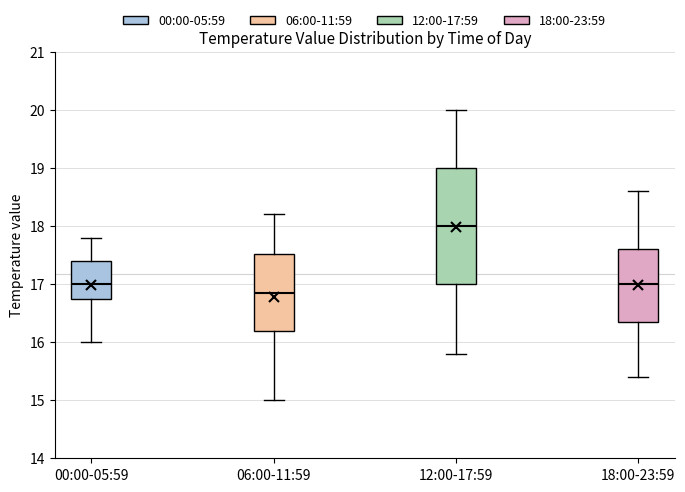

Reading left to right, read every box against the y-axis: the position of its median line, the range the box covers, and the ends of its whiskers. The values are not printed on the chart, so give them approximately, as read against the axis.

00:00-05:59: median 17.0, box 16.8 to 17.4, whiskers 16.0 to 17.8
06:00-11:59: median 16.9, box 16.2 to 17.5, whiskers 15.0 to 18.2
12:00-17:59: median 18.0, box 17.0 to 19.0, whiskers 15.8 to 20.0
18:00-23:59: median 17.0, box 16.4 to 17.6, whiskers 15.4 to 18.6